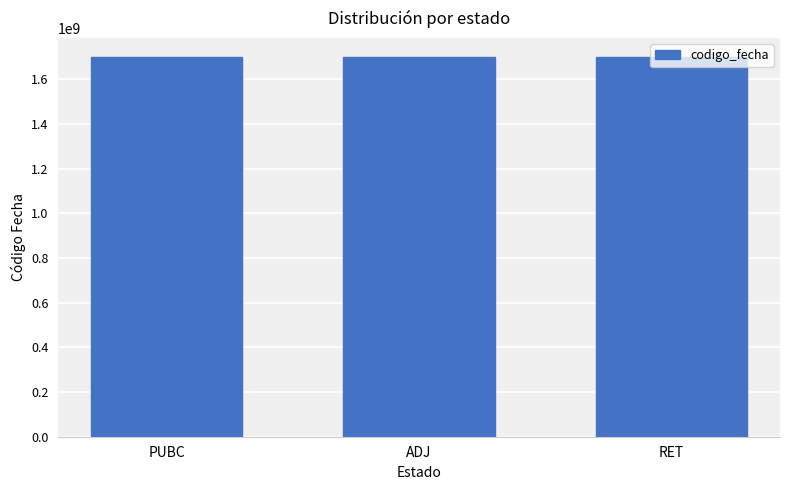

Approximately how many times larger is the value at PUBC compared to RET?

1.0